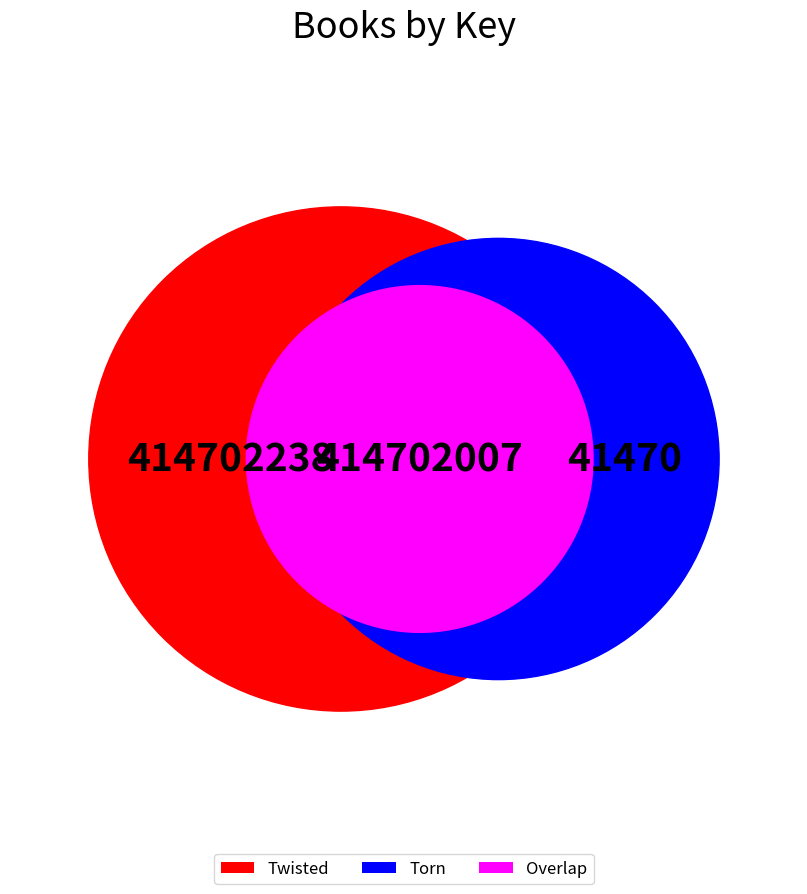

Combined, what portion of the pie is Torn and Twisted?

100.0%